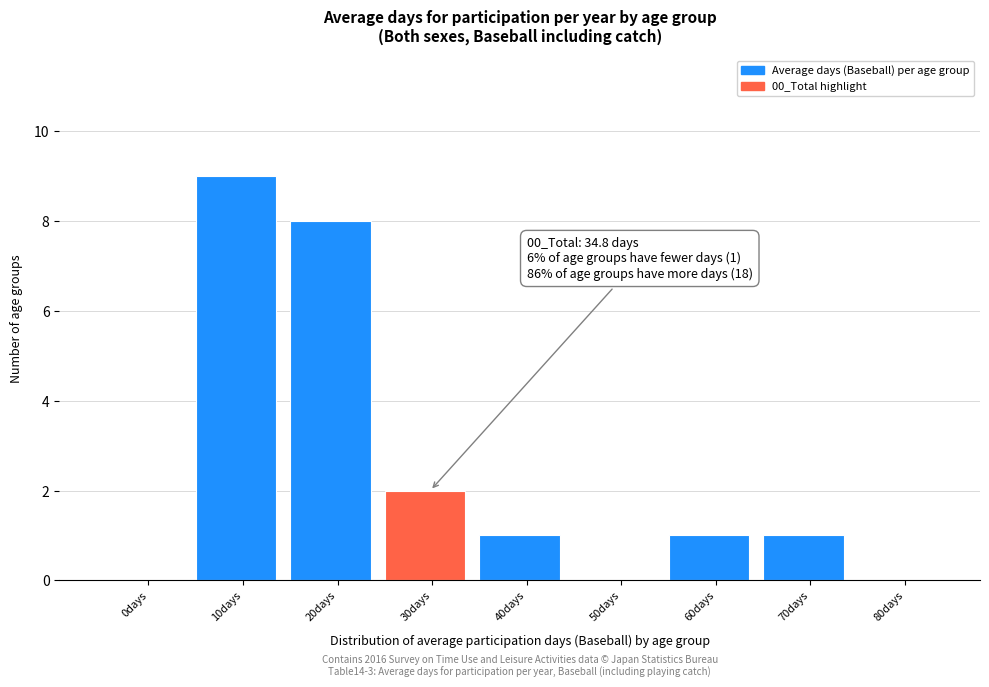

Reading right to left, extract all data points from this chart.

80days=0	70days=1	60days=1	50days=0	40days=1	30days=2	20days=8	10days=9	0days=0